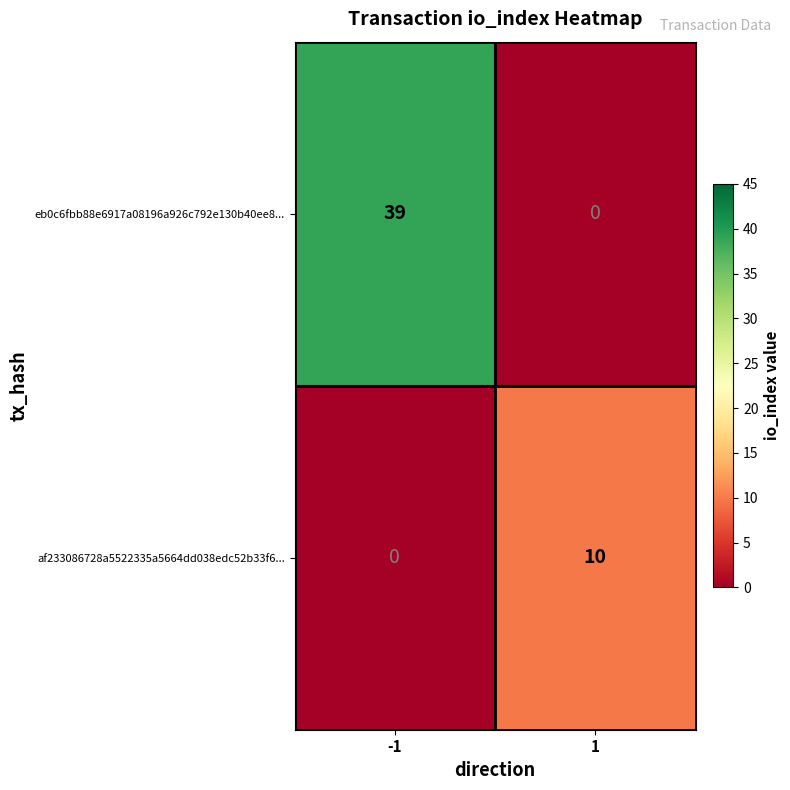

Reading right to left, list all the values displayed in this chart.

eb0c6fbb88e6917a08196a926c792e130b40ee8...: 1=0	-1=39
af233086728a5522335a5664dd038edc52b33f6...: 1=10	-1=0